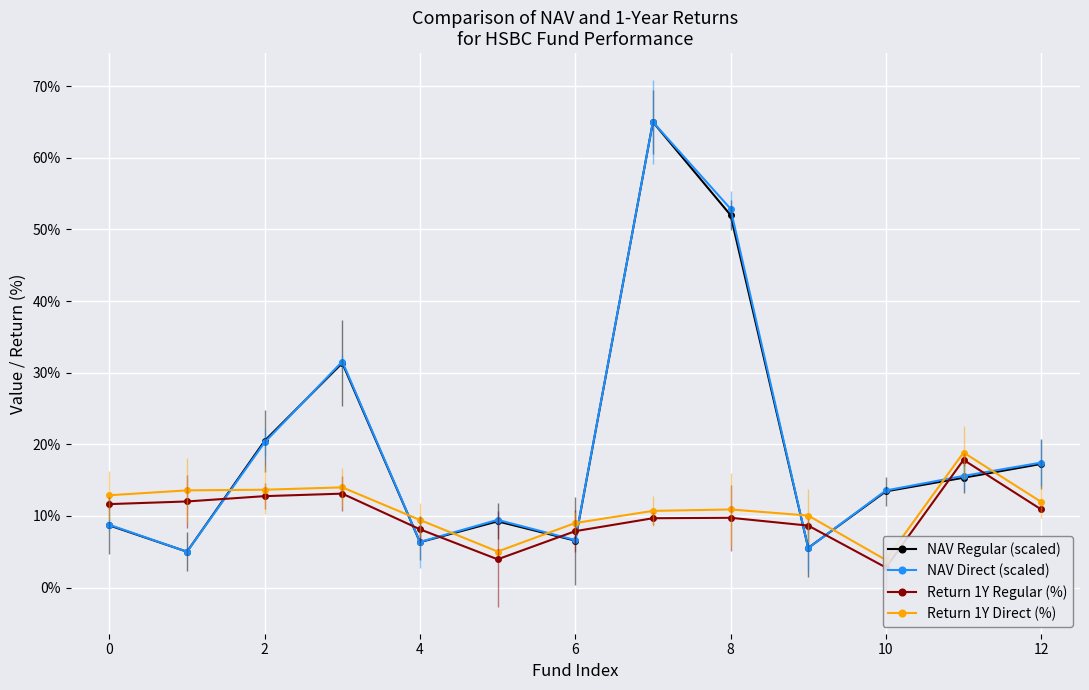

In NAV Direct (scaled), how many points are lower than both neighbors (excluding endpoints)?

4